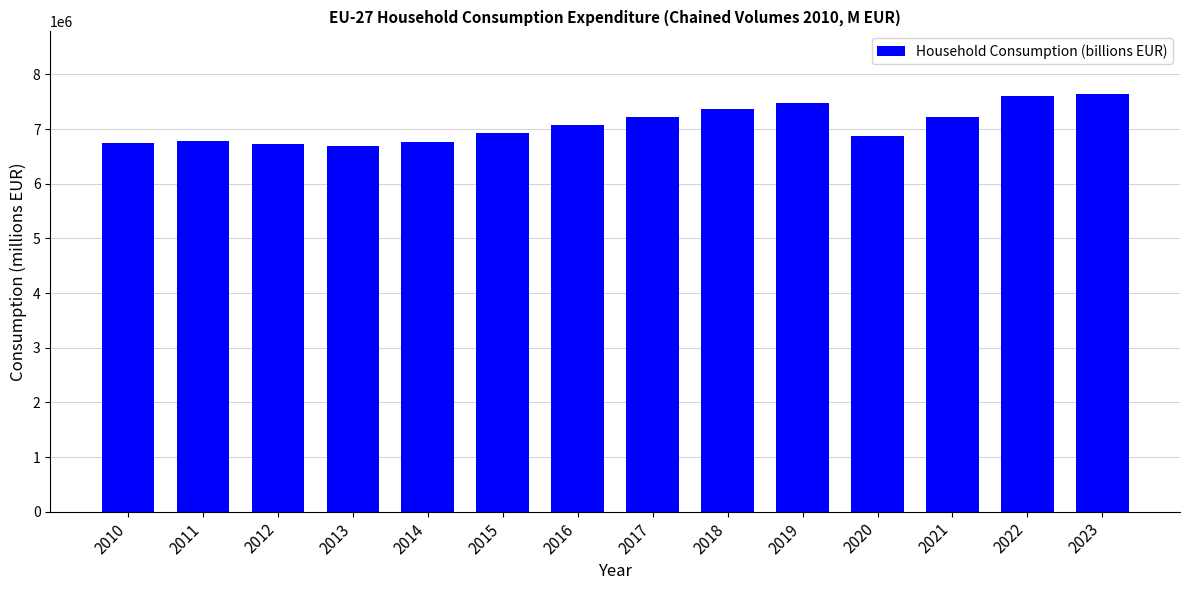

What is the ratio of the value at 2016 to the value at 2012?

1.1